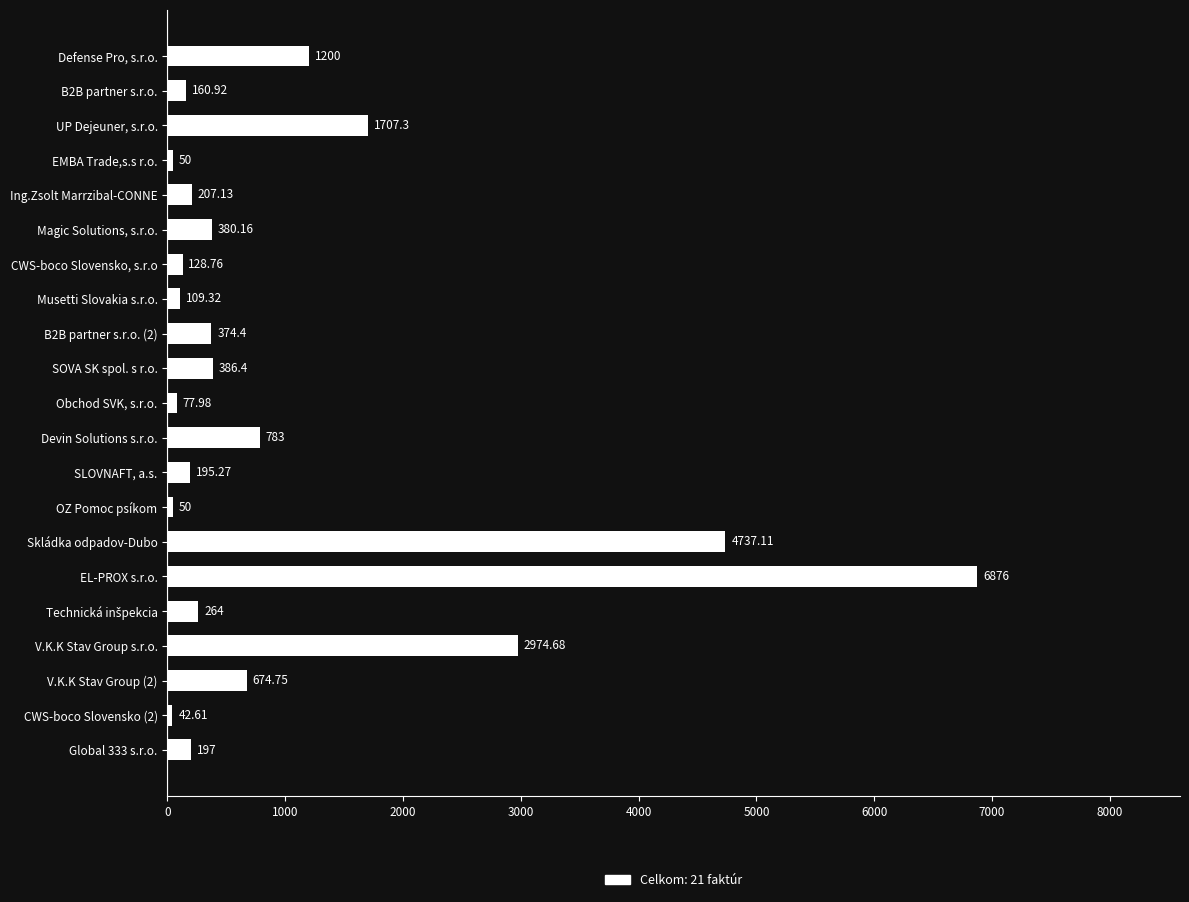

What is the difference between the maximum and minimum values?

6833.4